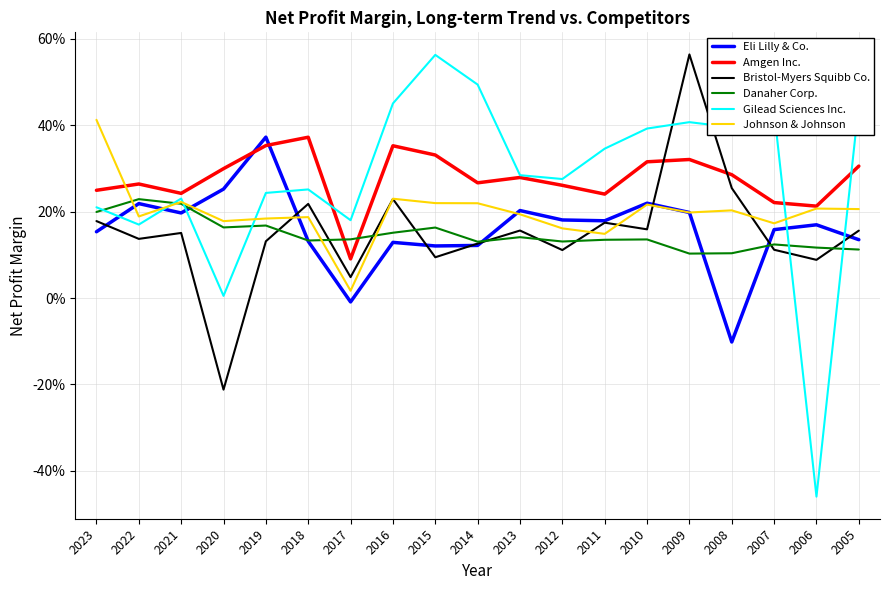

What are all the series names shown in the legend?

Eli Lilly & Co., Amgen Inc., Bristol-Myers Squibb Co., Danaher Corp., Gilead Sciences Inc., Johnson & Johnson